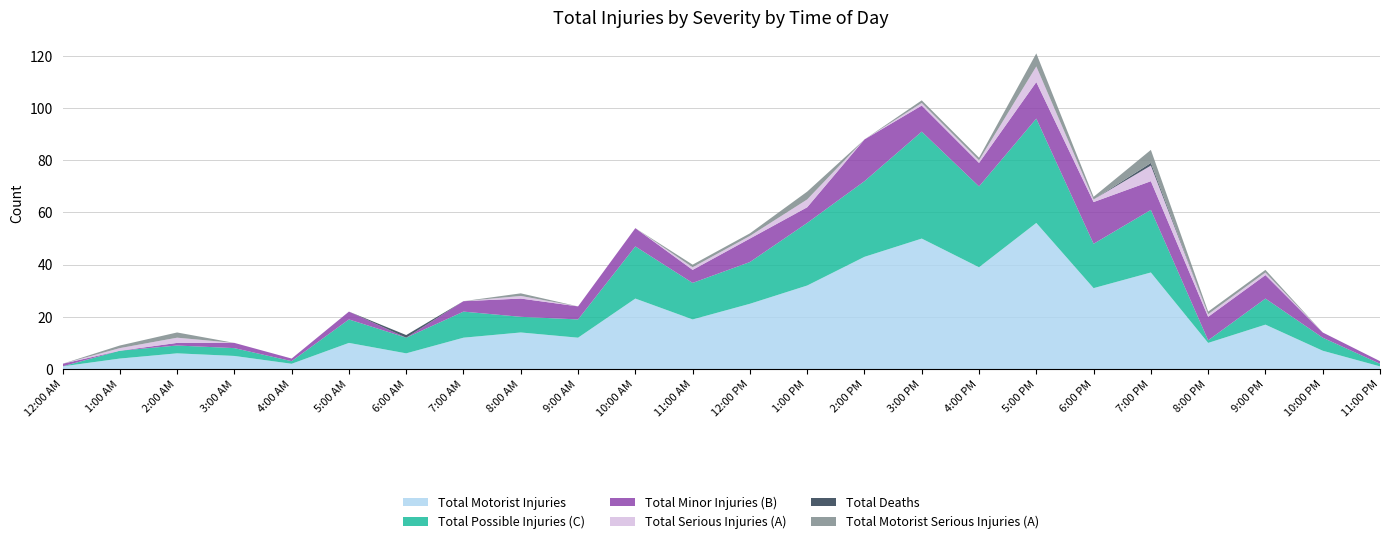

Reading right to left, list all the values displayed in this chart.

Total Motorist Injuries: 1	7	17	10	37	31	56	39	50	43	32	25	19	27	12	14	12	6	10	2	5	6	4	1
Total Possible Injuries (C): 1	5	10	1	24	17	40	31	41	29	24	16	14	20	7	6	10	6	9	1	3	3	3	0
Total Minor Injuries (B): 1	2	9	9	11	16	14	9	10	16	6	9	5	7	5	7	4	0	3	1	2	1	0	1
Total Serious Injuries (A): 0	0	1	1	6	1	6	1	1	0	3	1	1	0	0	1	0	0	0	0	0	2	1	0
Total Deaths: 0	0	0	0	1	0	0	0	0	0	0	0	0	0	0	0	0	1	0	0	0	0	0	0
Total Motorist Serious Injuries (A): 0	0	1	1	5	1	5	1	1	0	3	1	1	0	0	1	0	0	0	0	0	2	1	0